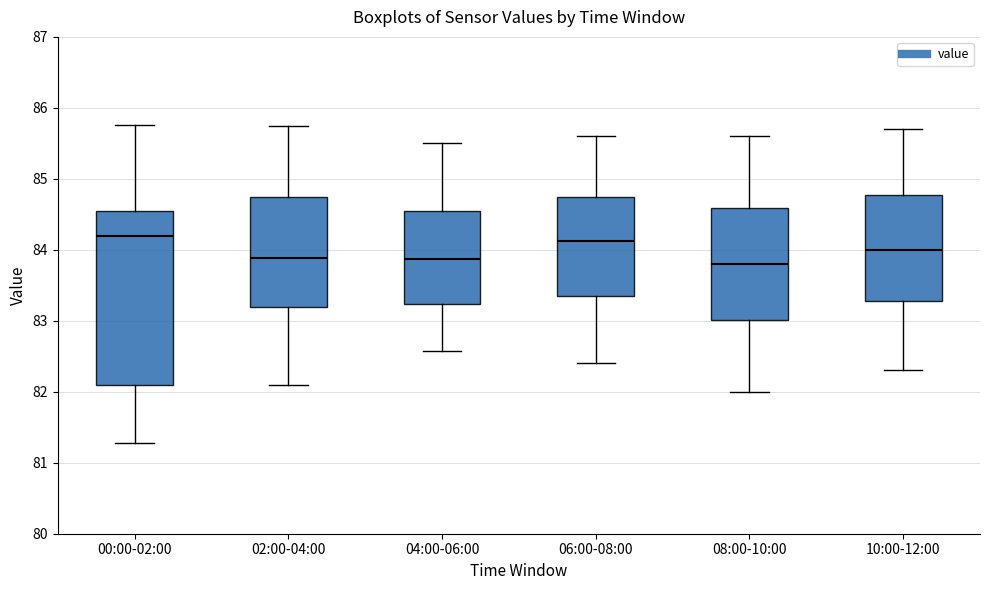

Reading left to right, read every box against the y-axis: the position of its median line, the range the box covers, and the ends of its whiskers. The values are not printed on the chart, so give them approximately, as read against the axis.

00:00-02:00: median 84.2, box 82.1 to 84.5, whiskers 81.3 to 85.8
02:00-04:00: median 83.9, box 83.2 to 84.7, whiskers 82.1 to 85.8
04:00-06:00: median 83.9, box 83.2 to 84.5, whiskers 82.6 to 85.5
06:00-08:00: median 84.1, box 83.4 to 84.7, whiskers 82.4 to 85.6
08:00-10:00: median 83.8, box 83.0 to 84.6, whiskers 82.0 to 85.6
10:00-12:00: median 84.0, box 83.3 to 84.8, whiskers 82.3 to 85.7